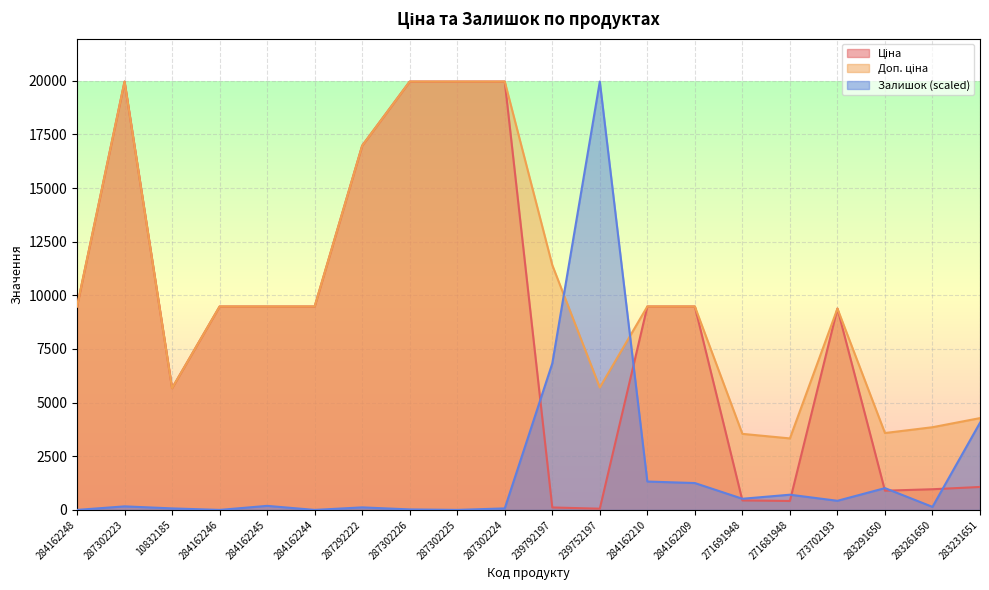

Is the value of Ціна at 271681948 greater than the value of Залишок at 284162248?

Yes